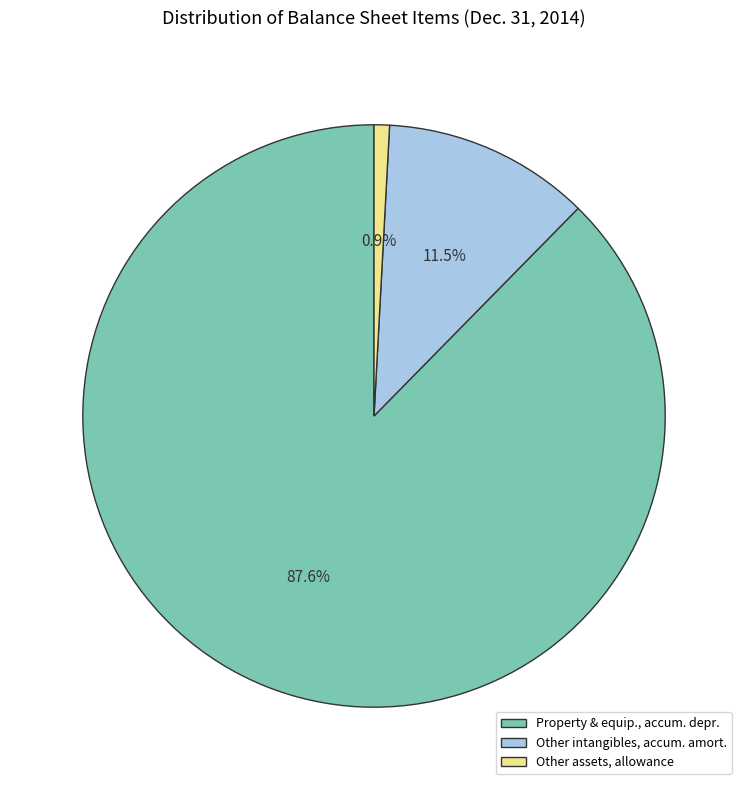

Rank the categories by value from lowest to highest.

Other assets, allowance, Other intangibles, accum. amort., Property & equip., accum. depr.